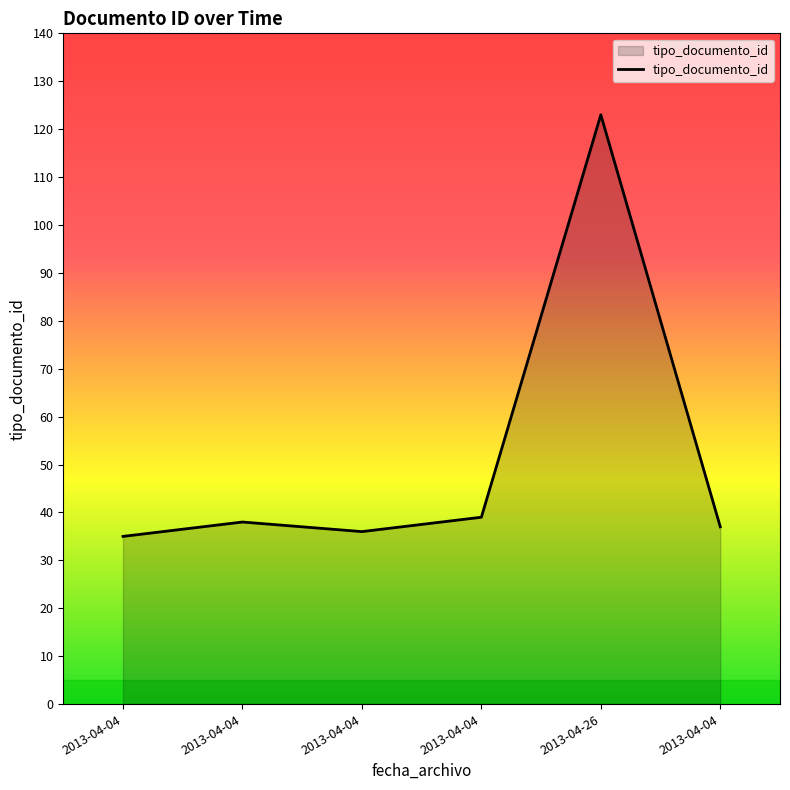

Count the number of categories in the chart.

6